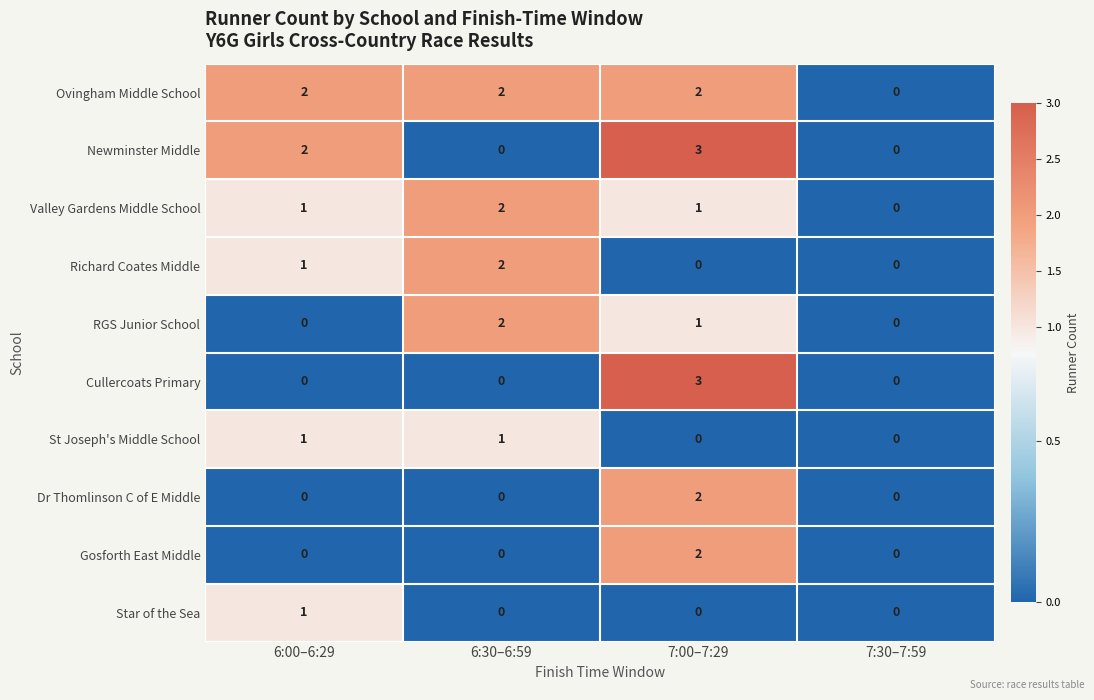

True or false: Star of the Sea has a value of 0 at 7:30–7:59.

True